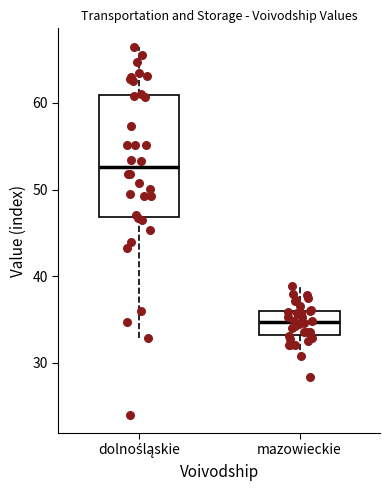

Where is the upper edge of the box for dolnośląskie on the y-axis? The values are not printed on the chart, so give them approximately, as read against the axis.

61